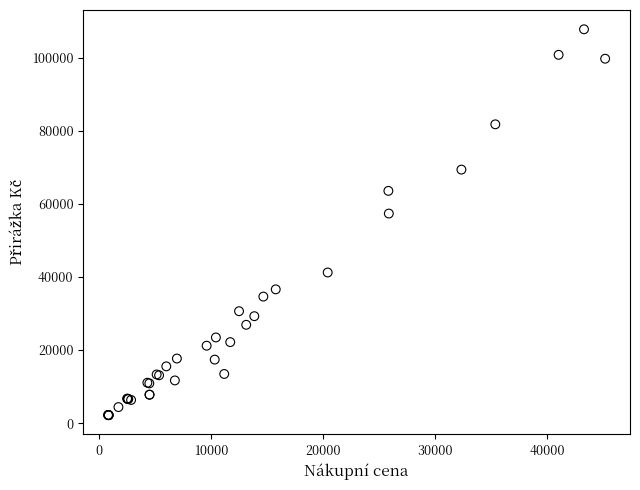

What Y value in the scatter plot is closest to 54973?

57346.0